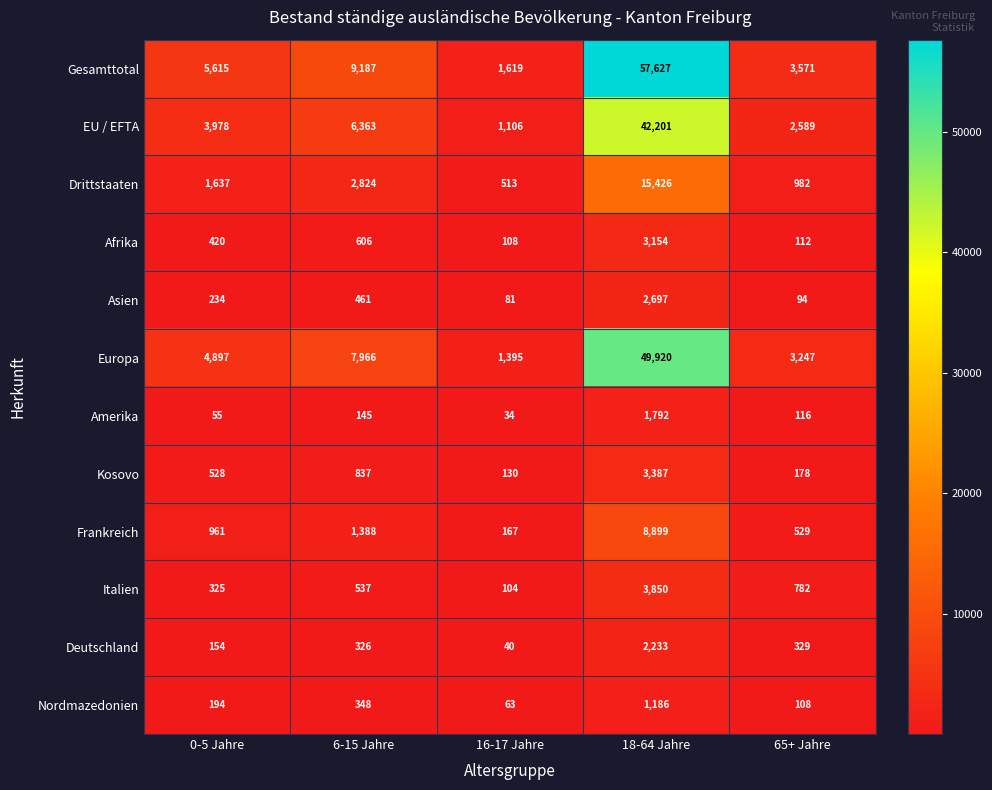

What is the difference between the maximum and minimum values in the Kosovo series?

3257